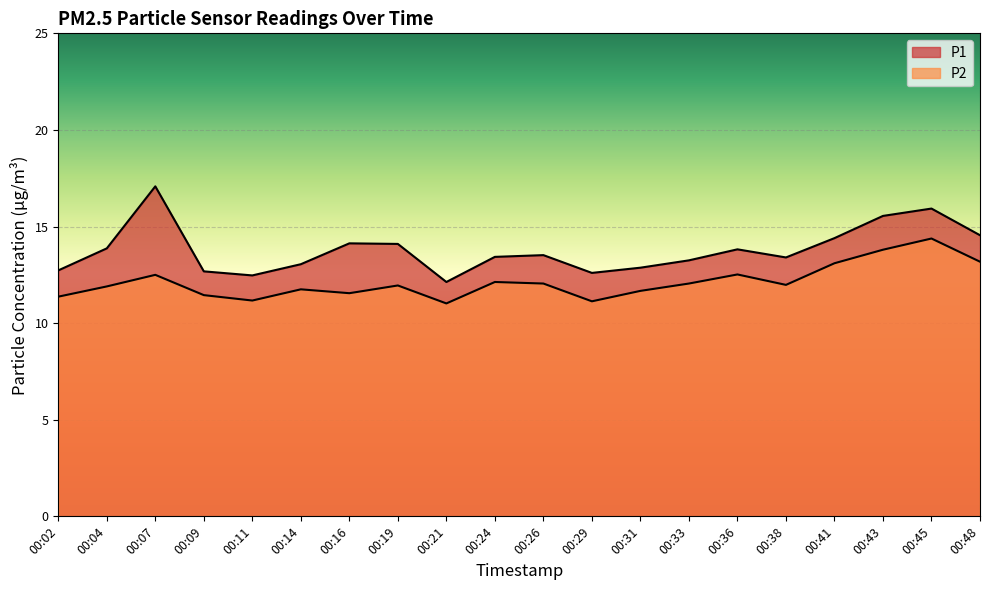

At which category is the sum across all series the highest?

00:45